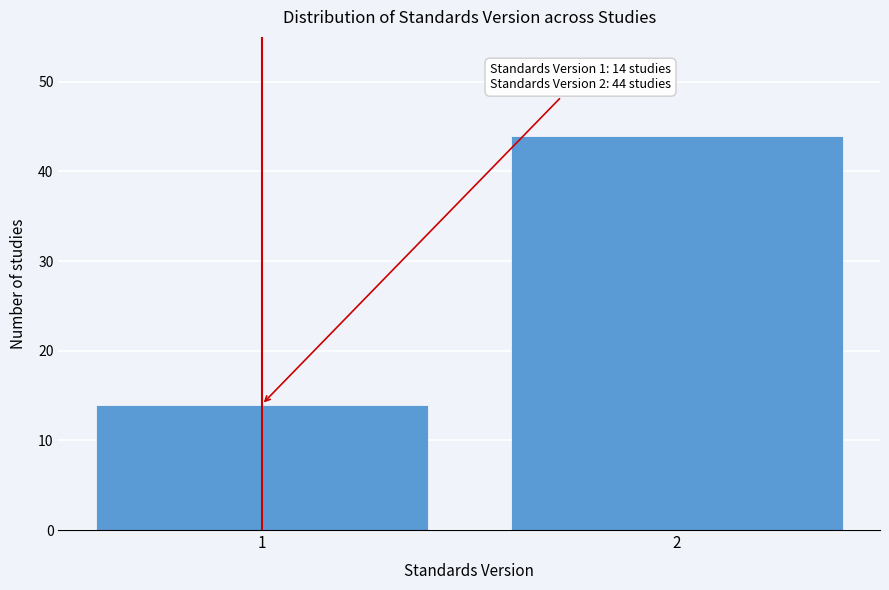

Reading left to right, what are all the values shown in this chart?

14	44